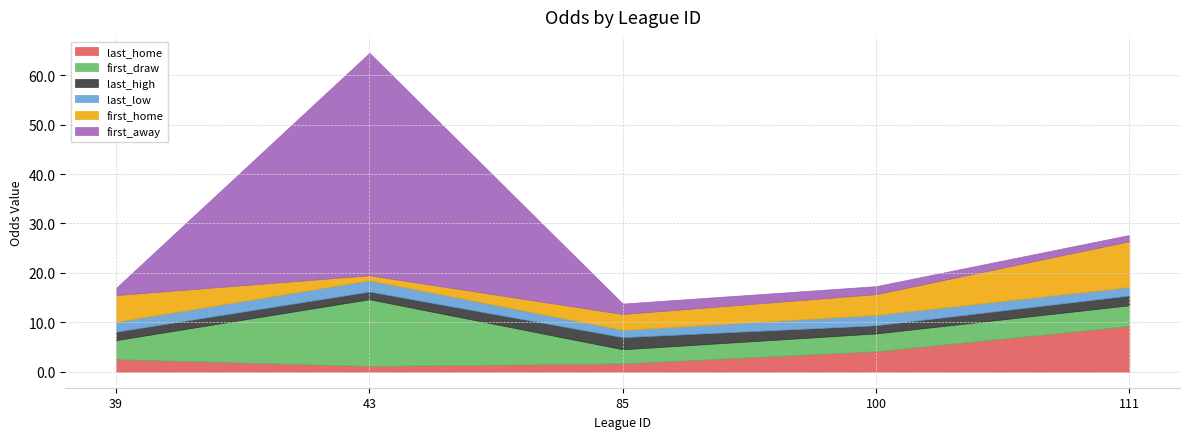

What is the value of the last_high point at the 5th from the left?

2.0